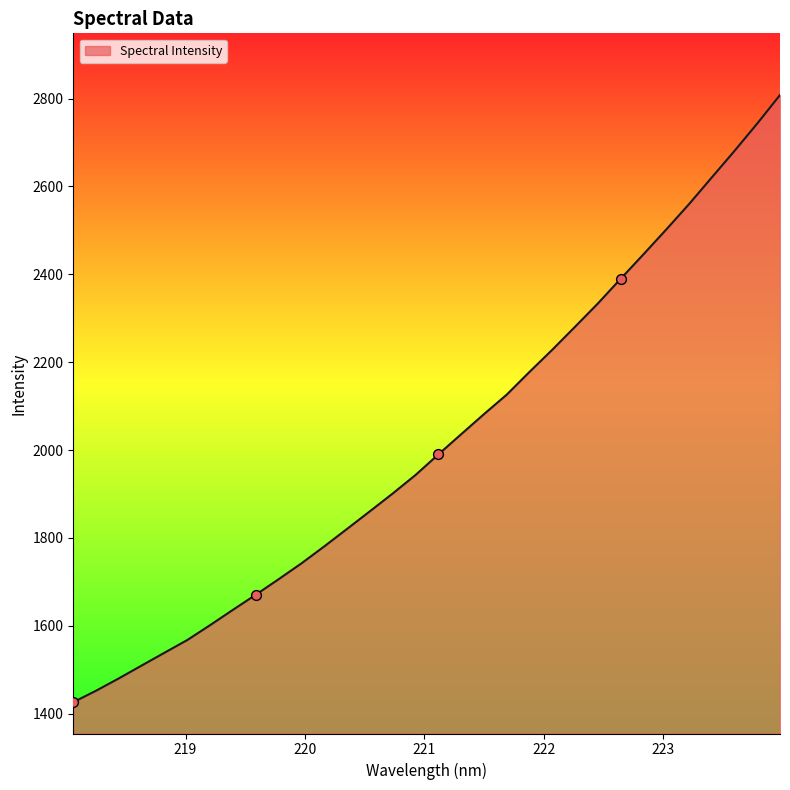

What is the greatest value displayed?

2808.0